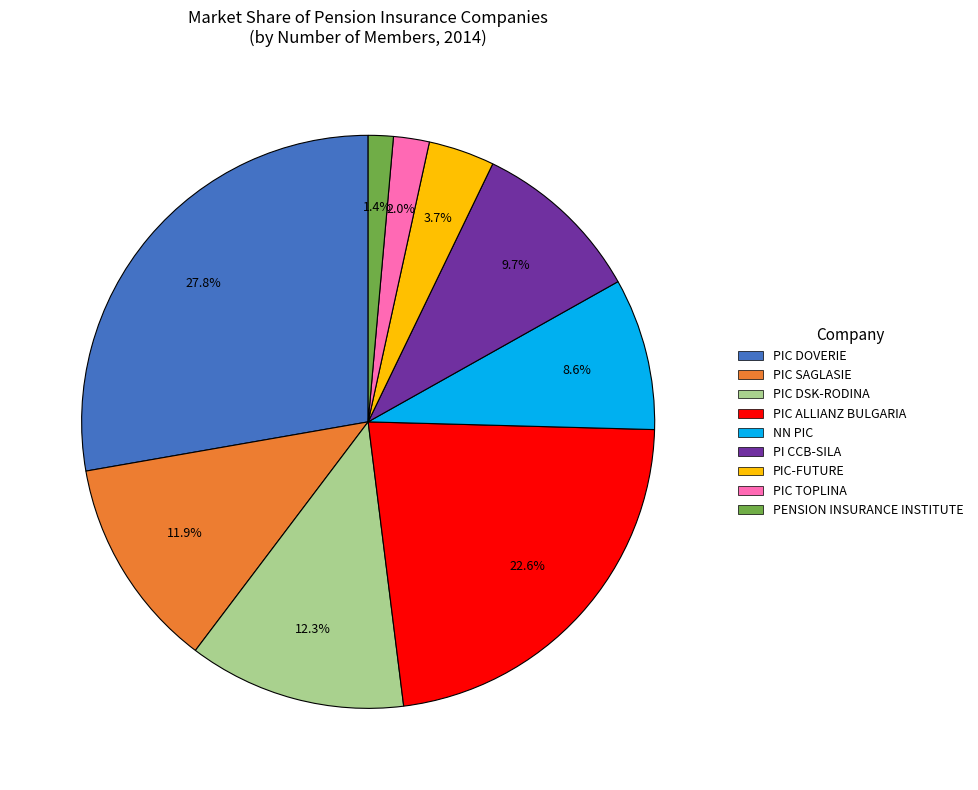

Which slice is the largest?

PIC DOVERIE